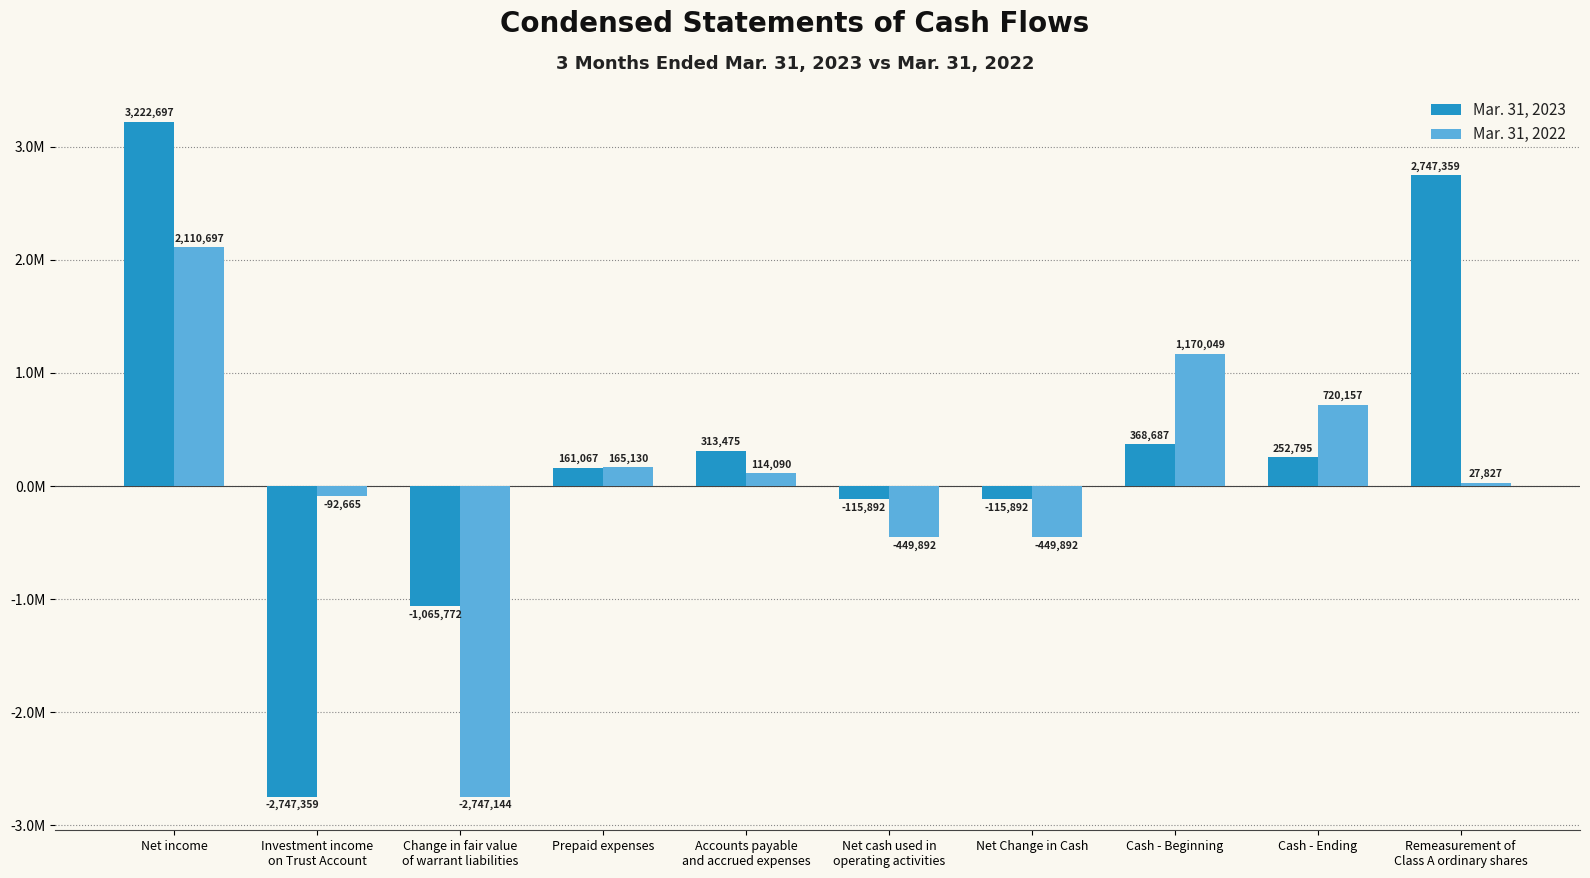

Are the bars grouped side by side (vs. stacked)?

Yes